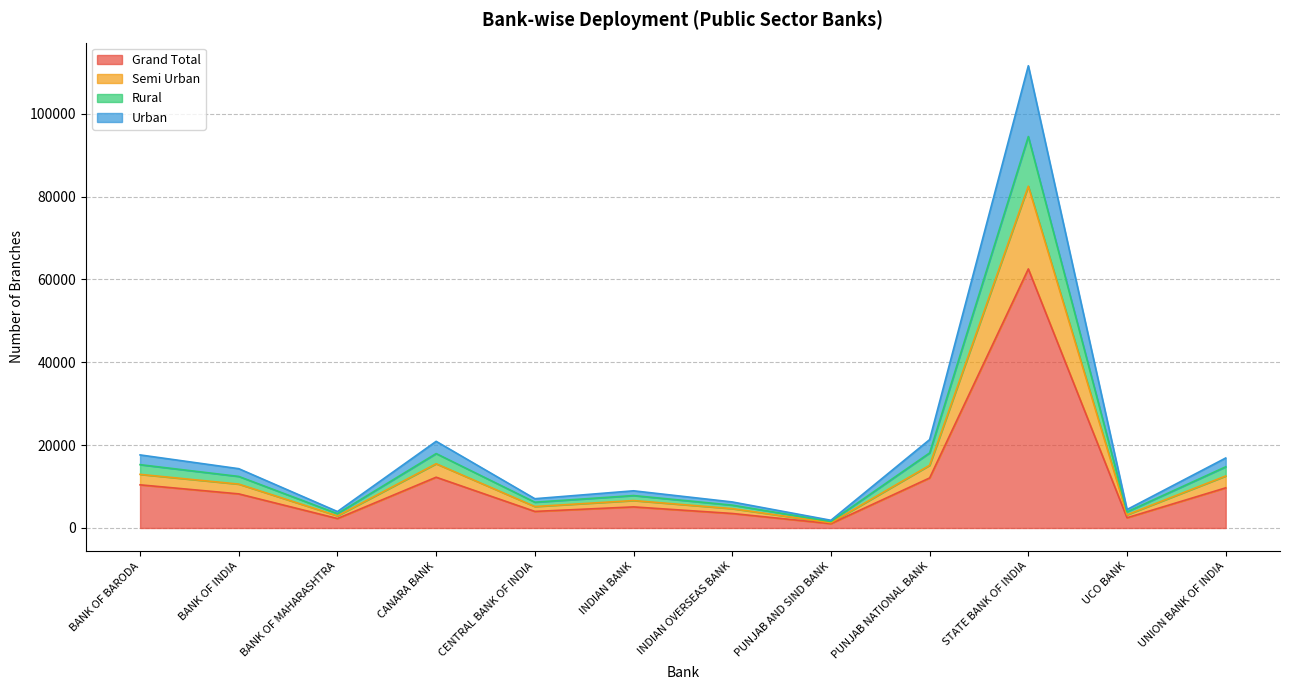

At which label does Grand Total reach its peak?

STATE BANK OF INDIA